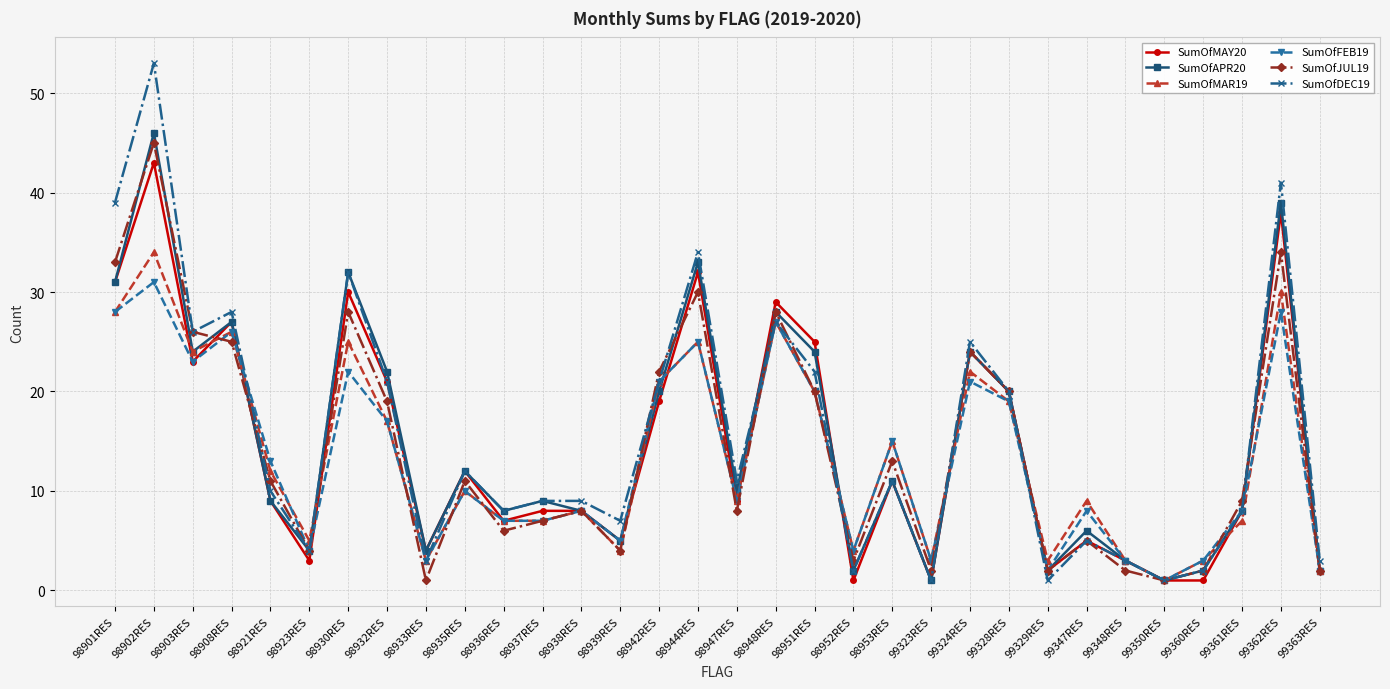

At which category does SumOfFEB19 reach its first local peak?

98902RES